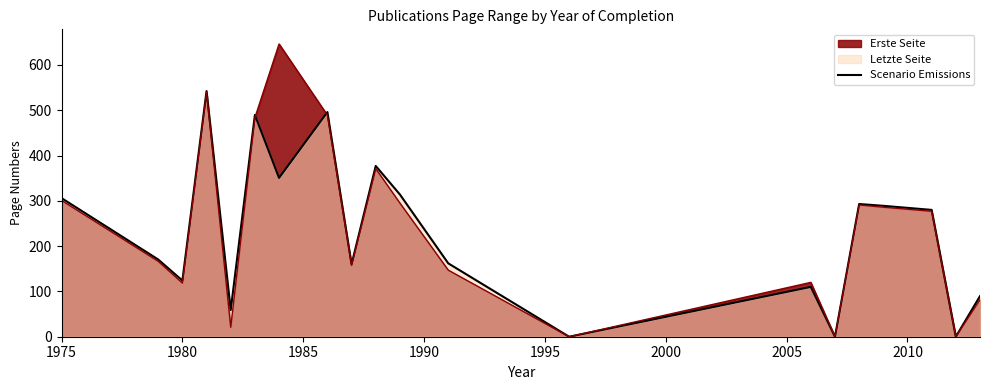

What is the sum of all values?

4612.8